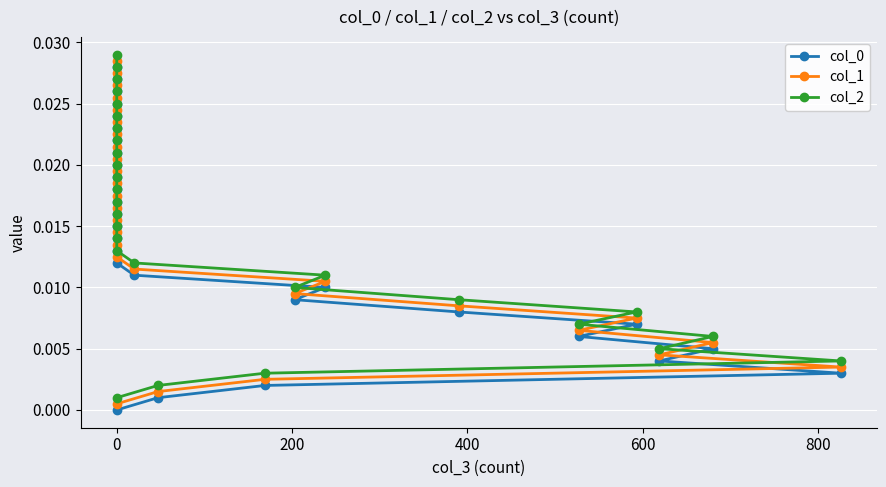

List the series in order of their peak value, highest first.

col_2, col_1, col_0